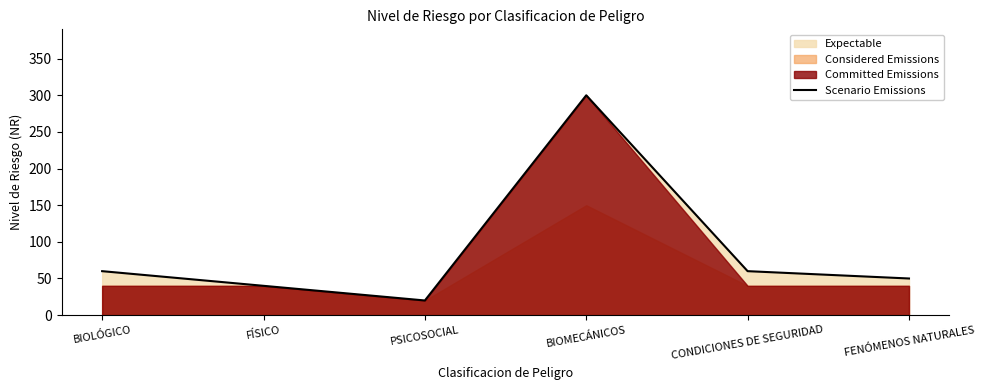

True or false: there are more than 2 points higher than both neighbors.

False